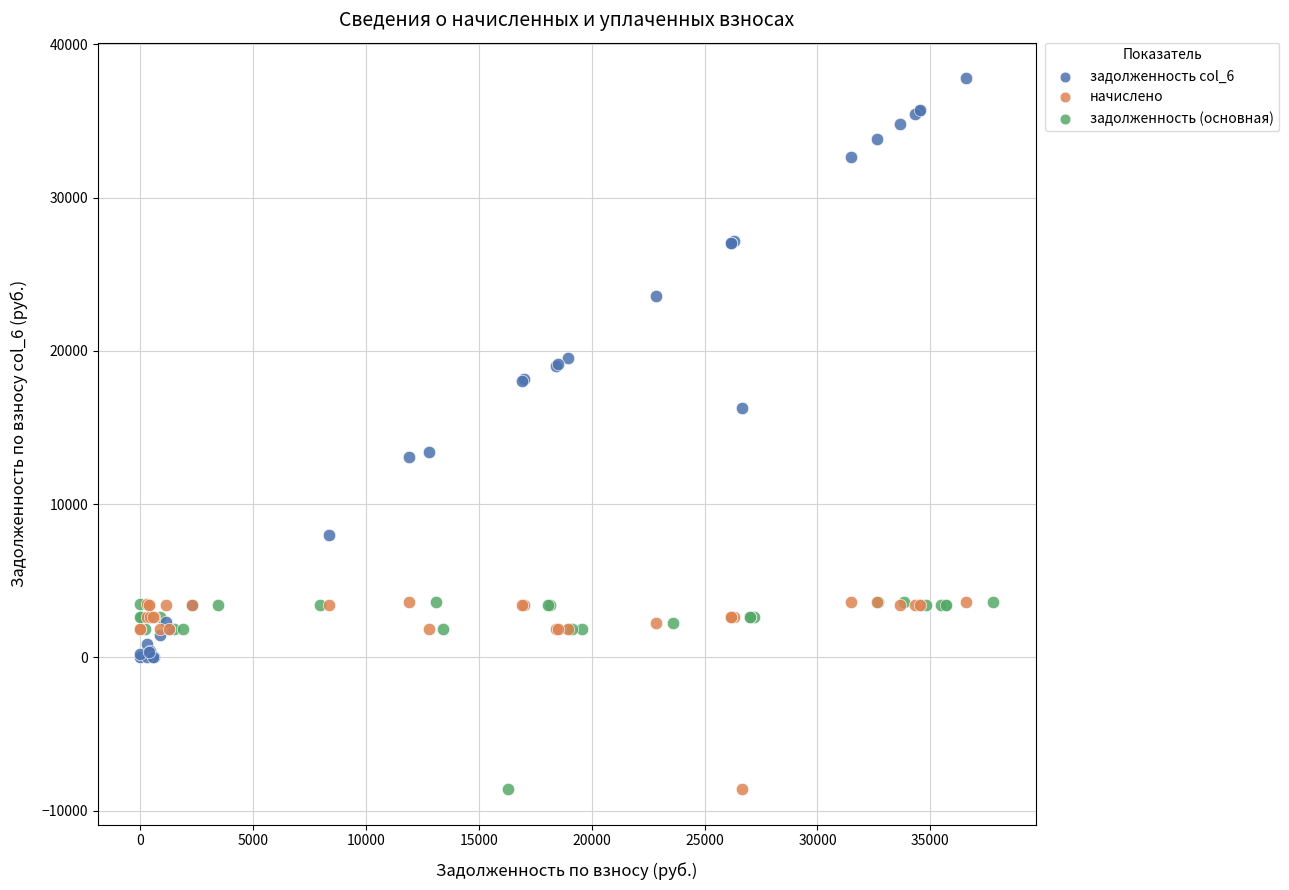

Which series contains the highest Y value?

задолженность col_6